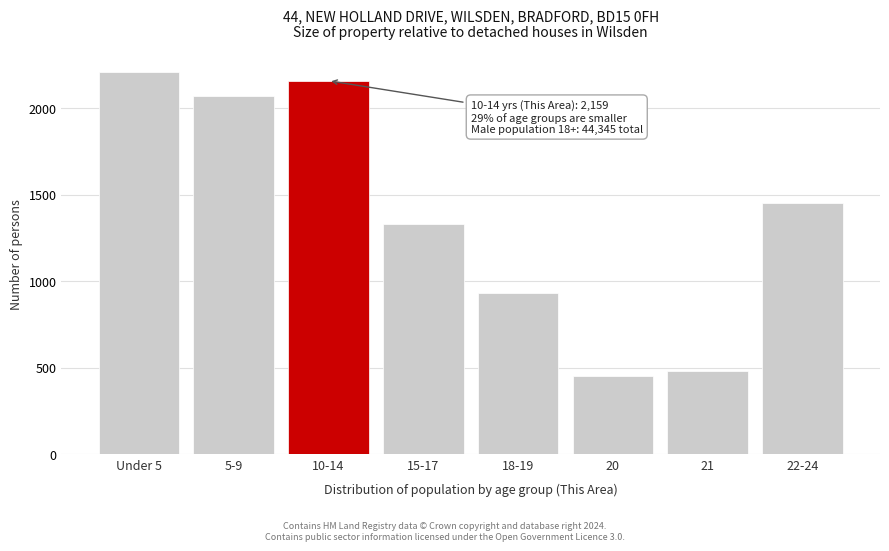

Reading left to right, what are all the values shown in this chart?

Under 5=2207	5-9=2069	10-14=2159	15-17=1330	18-19=932	20=455	21=481	22-24=1453